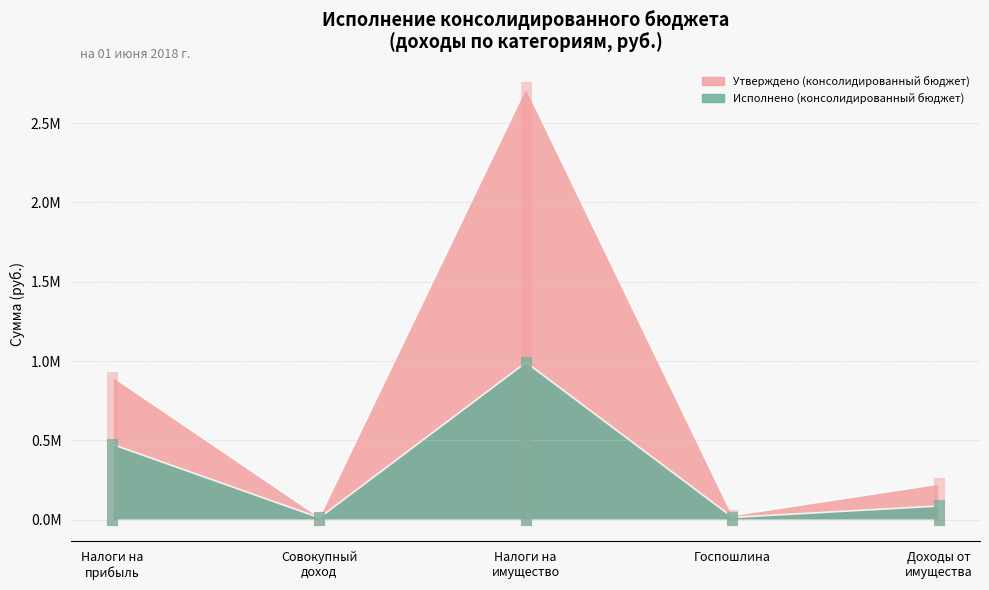

What is the maximum value for Исполнено (консолидированный бюджет)?

995057.8